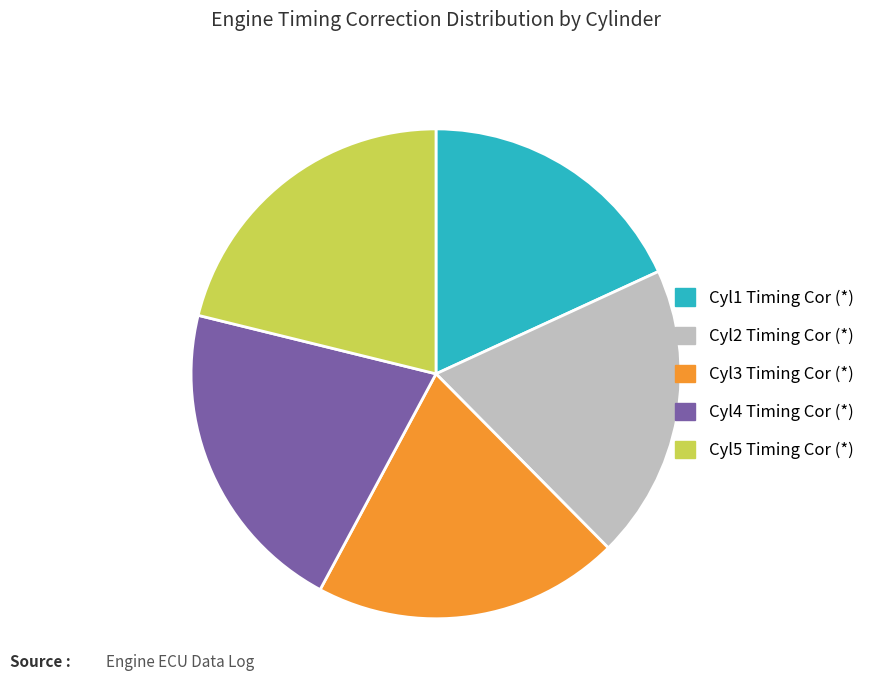

Does Cyl2 Timing Cor represent more than half of the total?

No